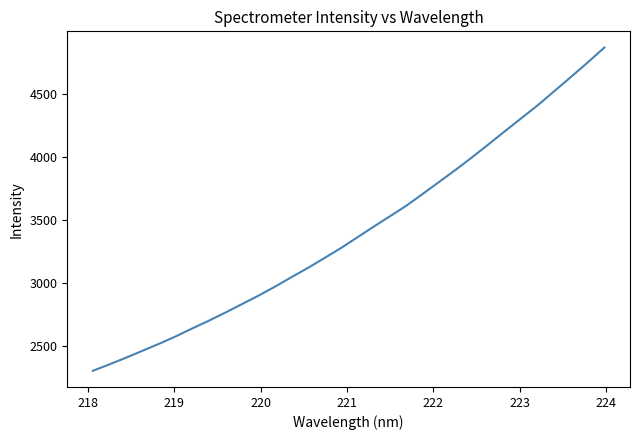

What is the greatest value displayed?

4866.9